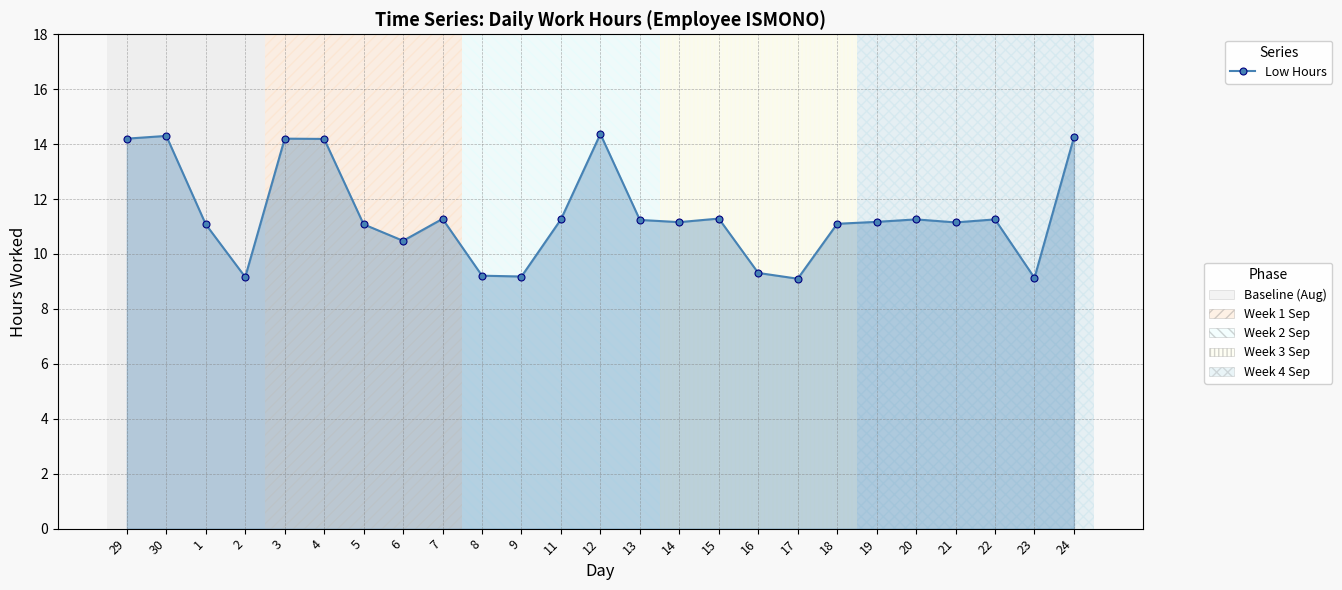

What is the average value?

11.4